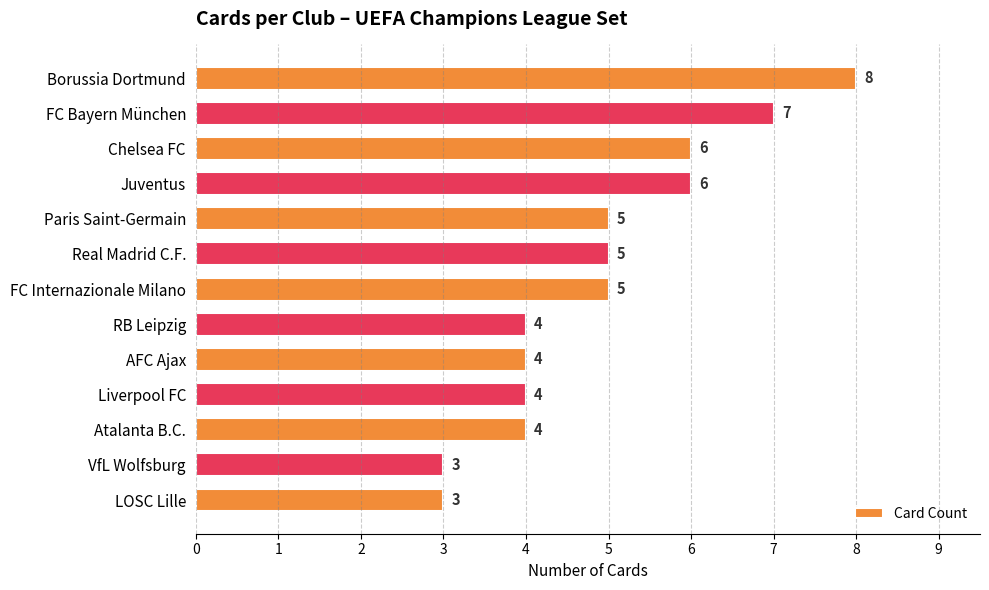

What is the average value?

5